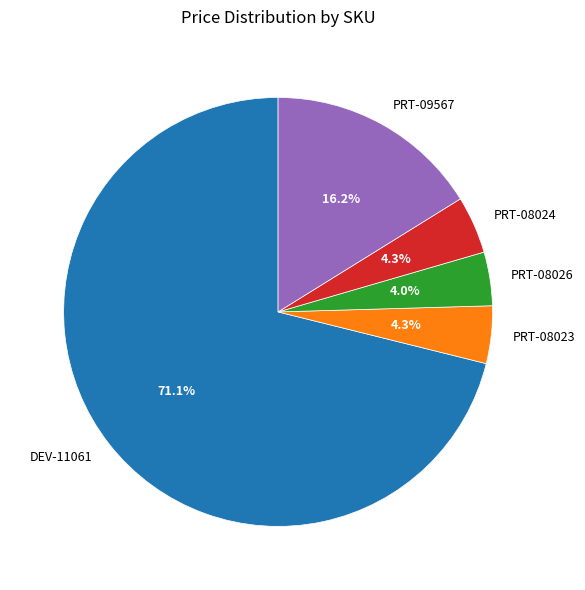

Which slice is the largest?

DEV-11061